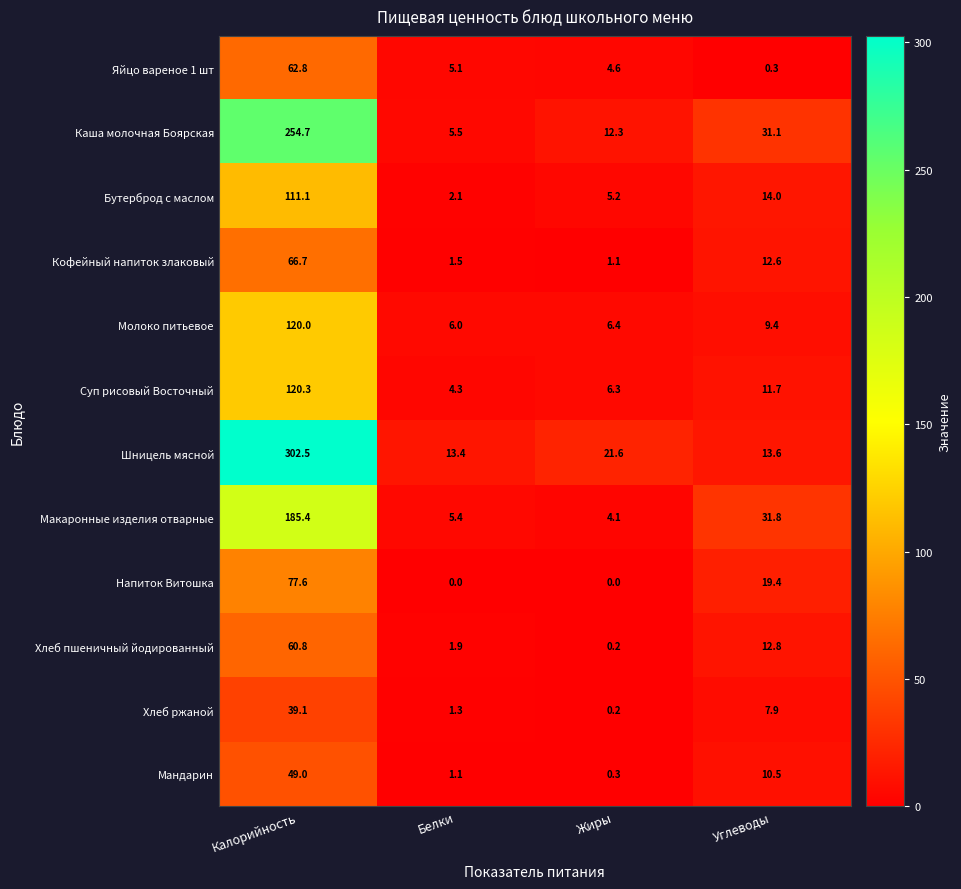

At which label does Молоко питьевое first exceed 9?

Калорийность